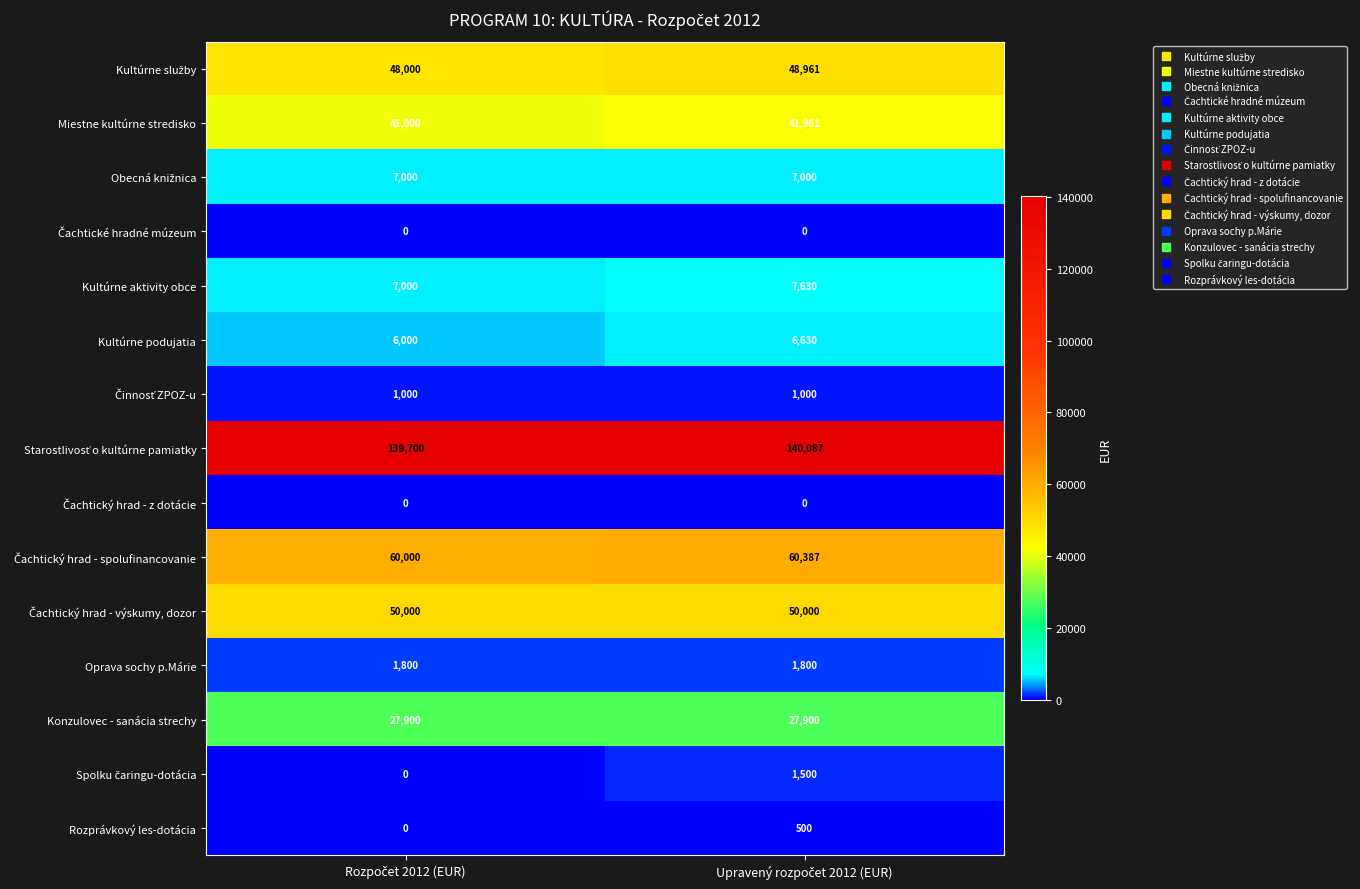

What is the greatest value displayed?

140087